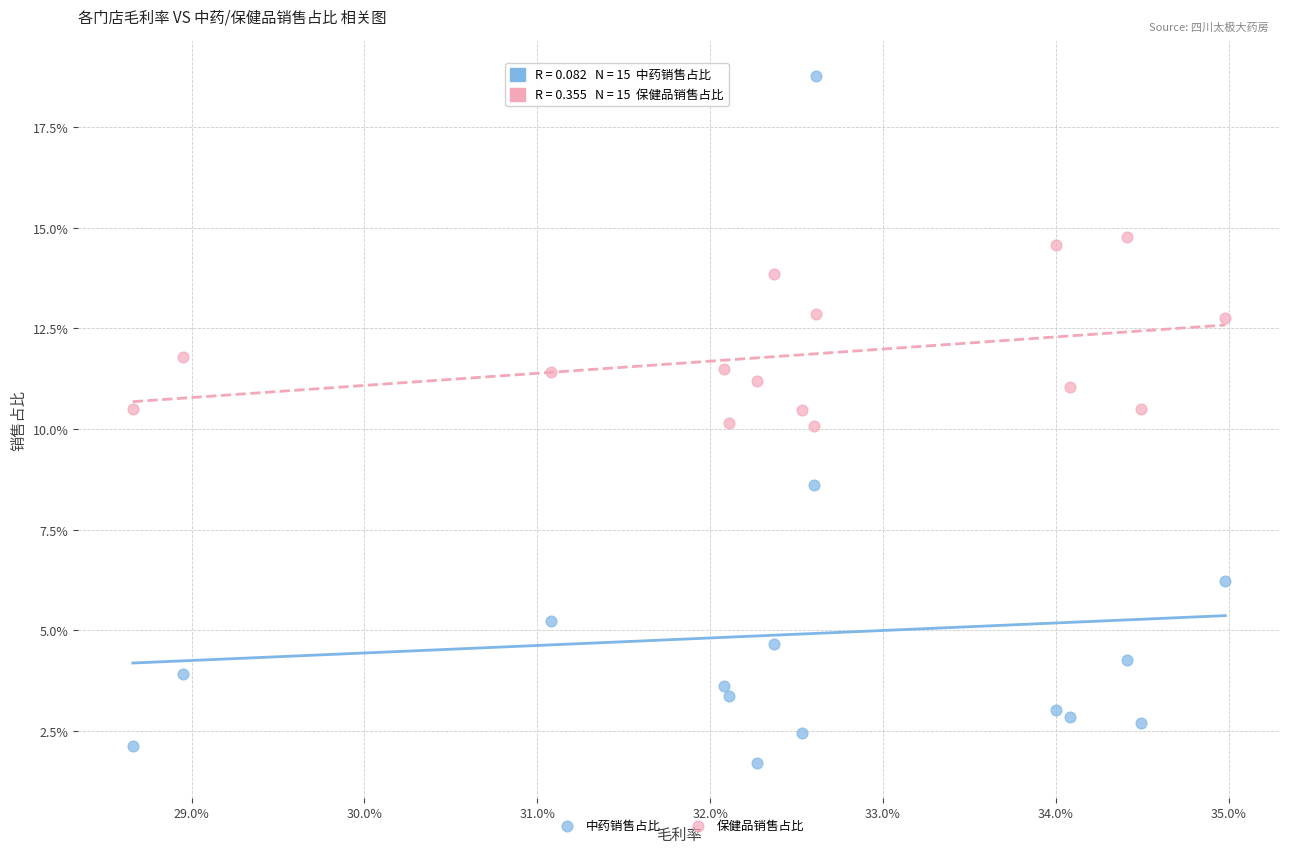

Which series has the widest spread of Y values?

中药销售占比